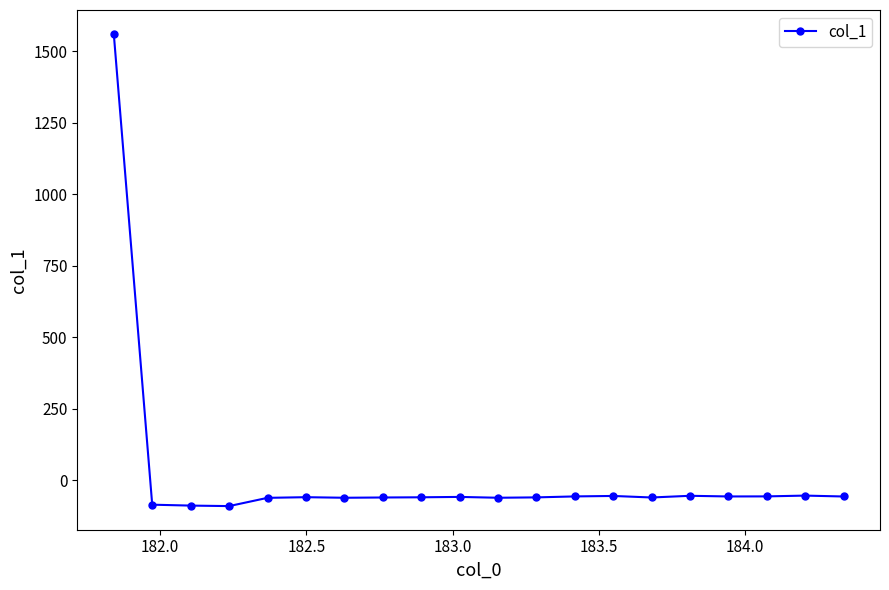

What is the smallest value displayed?

-90.6